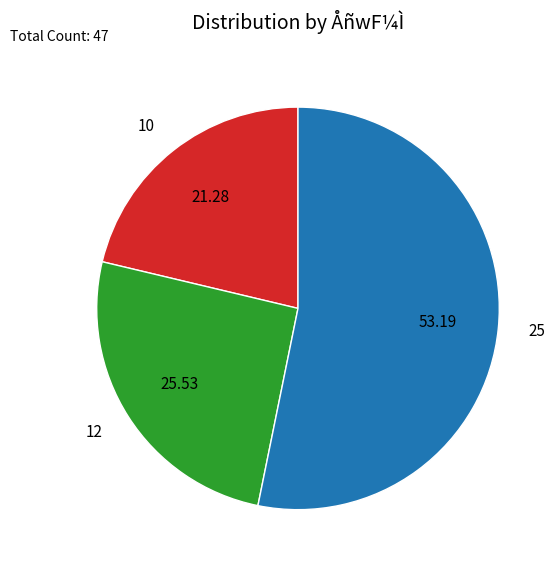

Combined, do 25 and 10 account for over 50%?

Yes